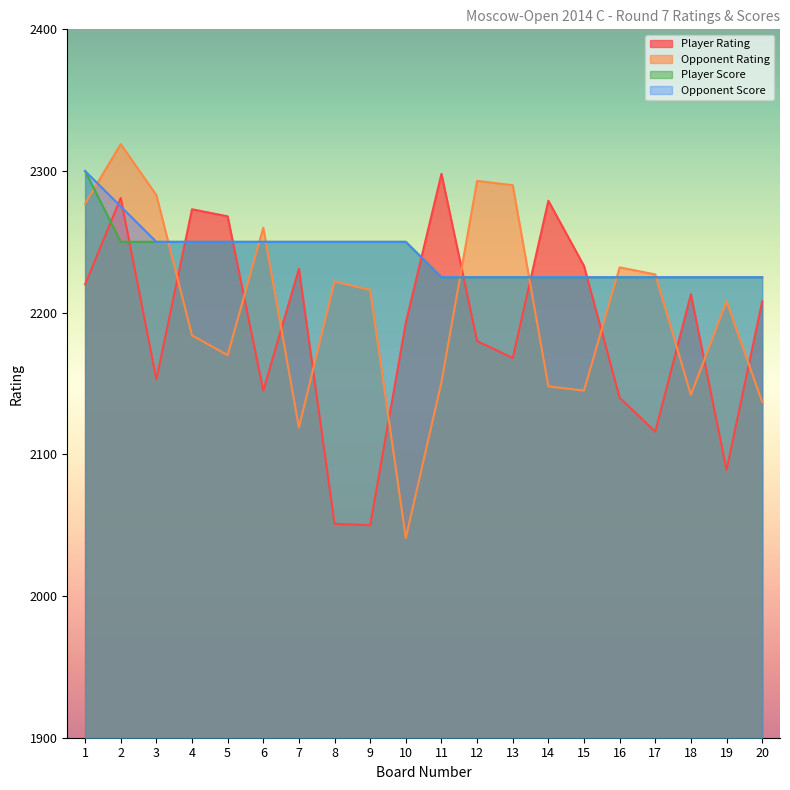

Reading left to right, what are all the values shown in this chart?

Player Rating: 2220	2281	2153	2273	2268	2145	2231	2051	2050	2193	2298	2180	2168	2279	2233	2140	2116	2213	2089	2208
Opponent Rating: 2277	2319	2283	2184	2170	2260	2119	2222	2216	2041	2151	2293	2290	2148	2145	2232	2227	2142	2208	2137
Player Score: 2300	2250	2250	2250	2250	2250	2250	2250	2250	2250	2225	2225	2225	2225	2225	2225	2225	2225	2225	2225
Opponent Score: 2300	2275	2250	2250	2250	2250	2250	2250	2250	2250	2225	2225	2225	2225	2225	2225	2225	2225	2225	2225